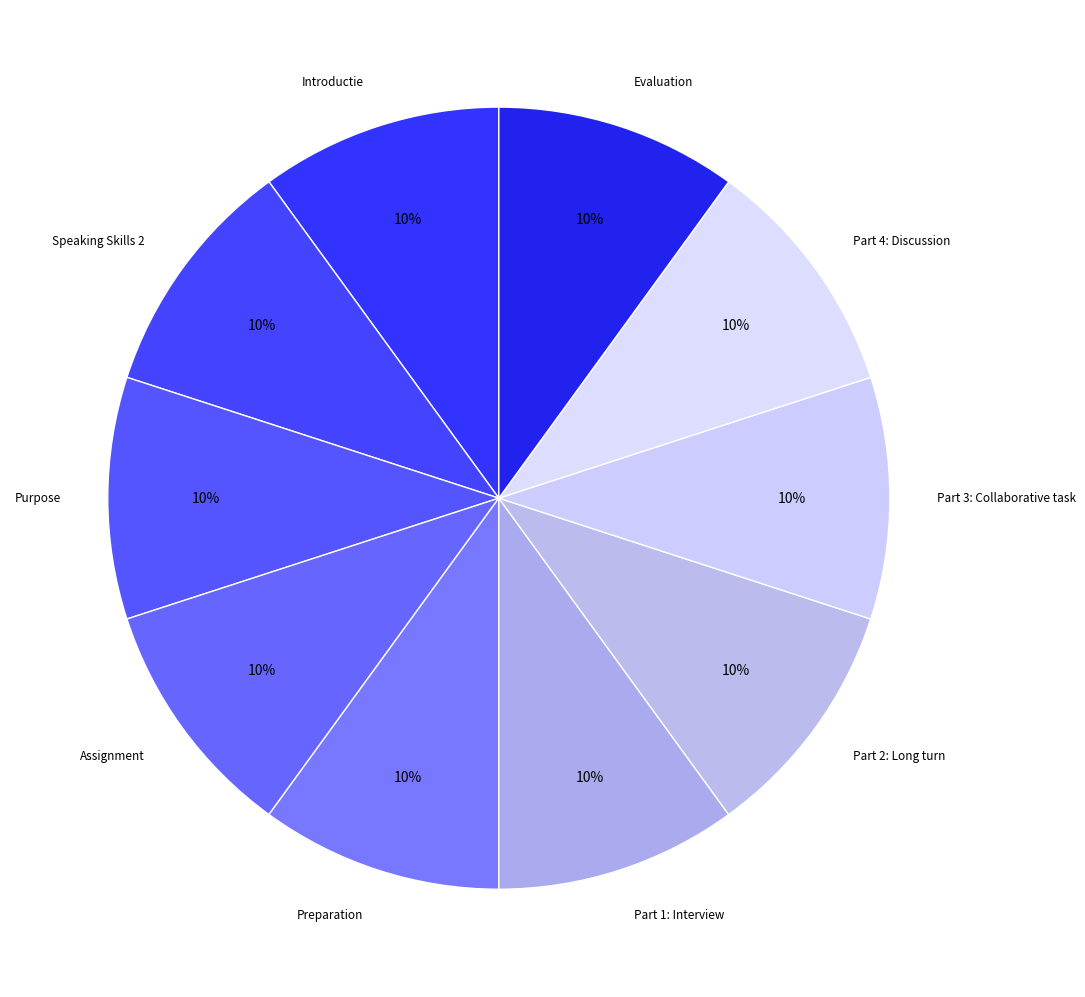

What is the ratio of the value at Part 2: Long turn to the value at Assignment?

1.0